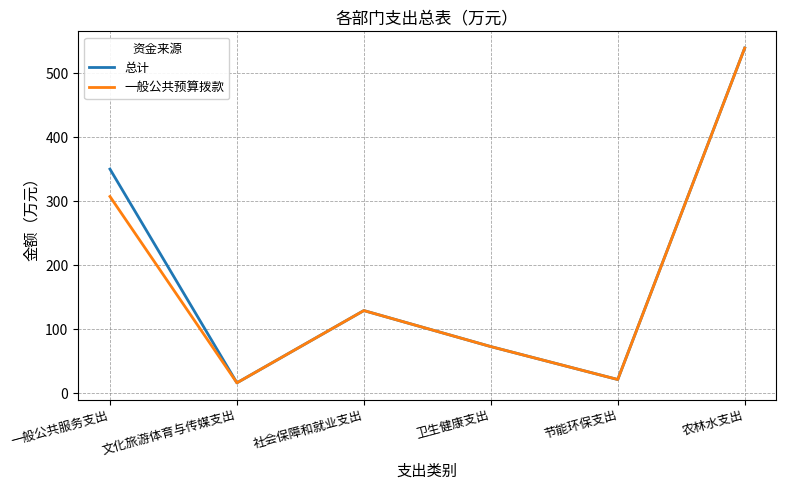

Rank the categories by 一般公共预算拨款 value from highest to lowest.

农林水支出, 一般公共服务支出, 社会保障和就业支出, 卫生健康支出, 节能环保支出, 文化旅游体育与传媒支出